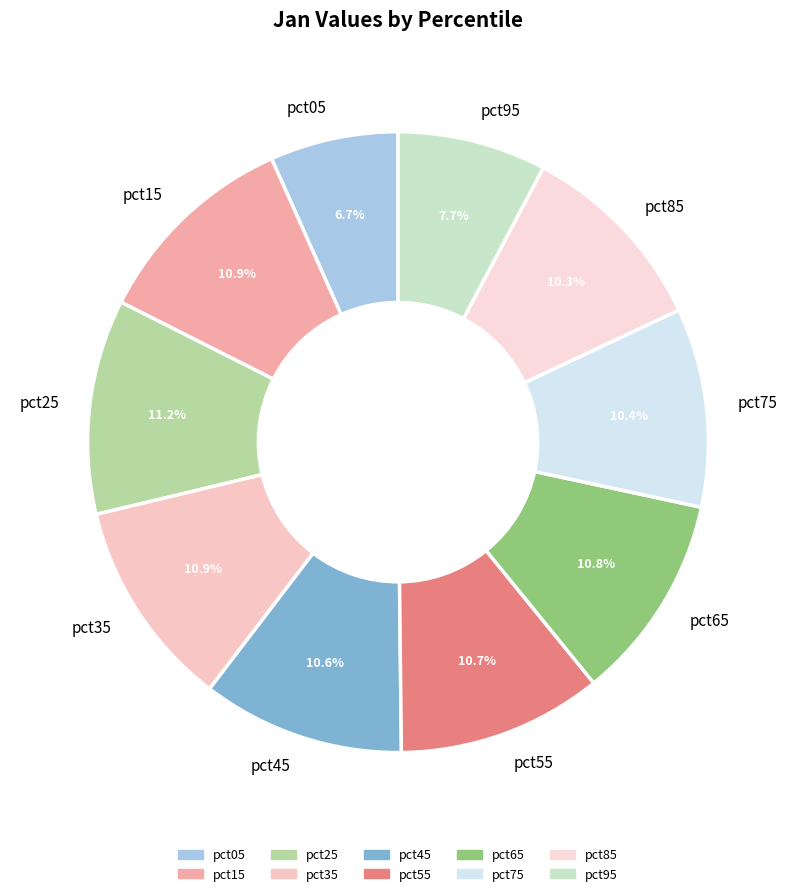

Approximately how many times larger is the value at pct85 compared to pct15?

0.9